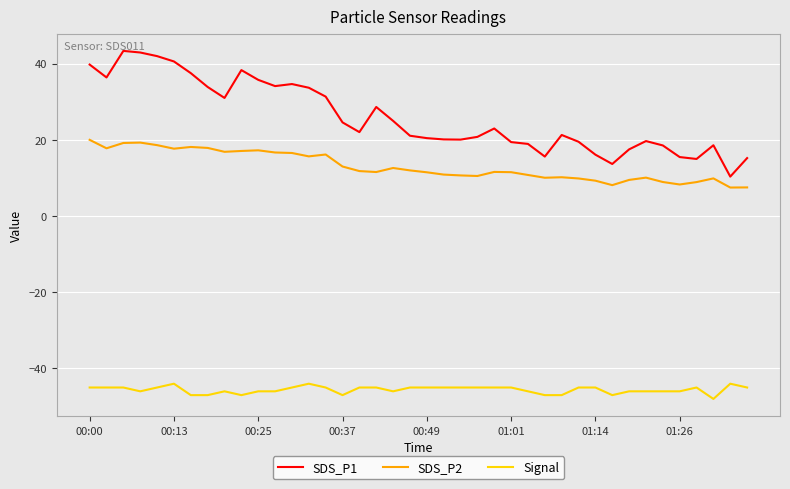

True or false: SDS_P1 and Signal cross at least once.

False